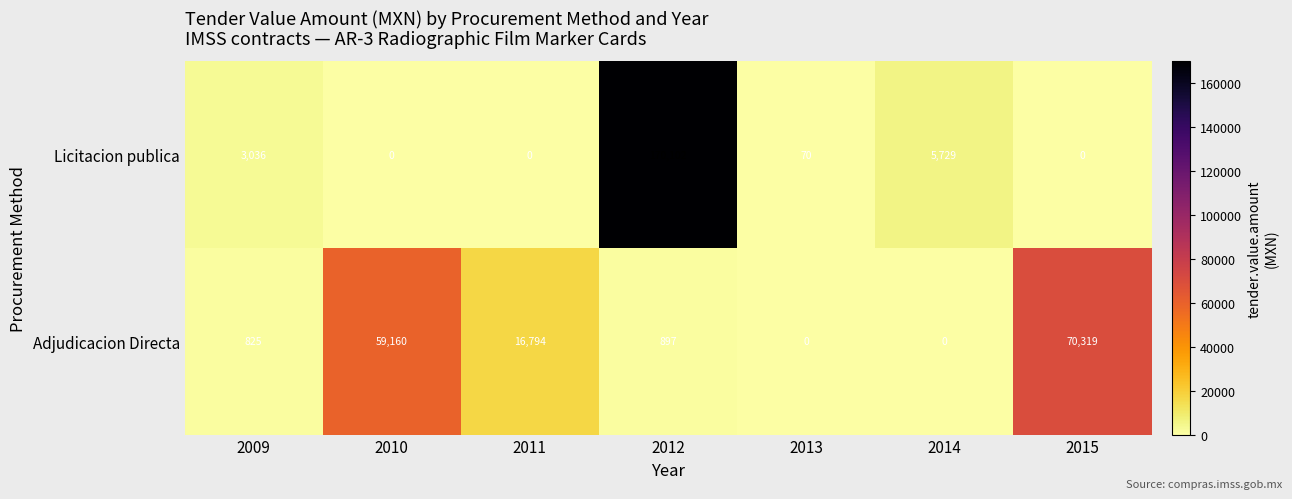

Reading left to right, transcribe all the data shown in this chart.

Licitacion publica: 3036	0	0	170102	70	5729	0
Adjudicacion Directa: 825	59160	16794	897	0	0	70319